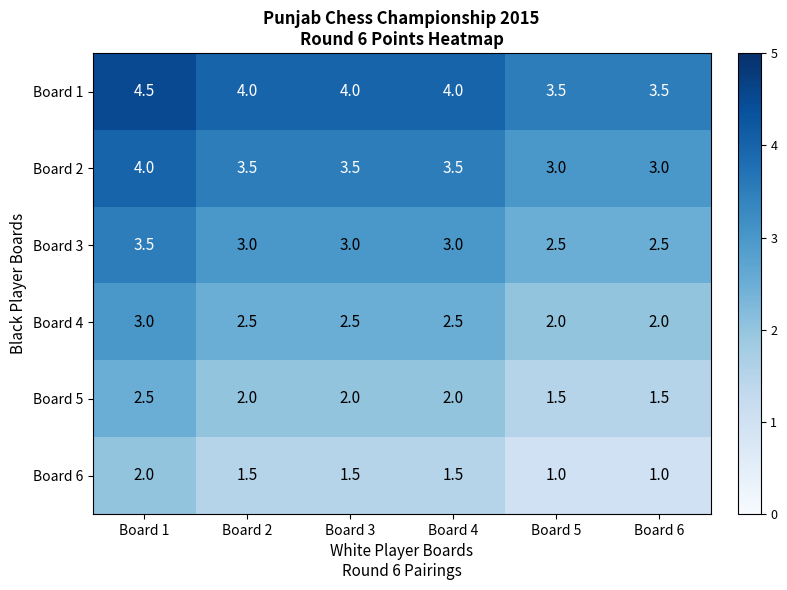

What is the difference between the highest and lowest values at Board 3?

2.5